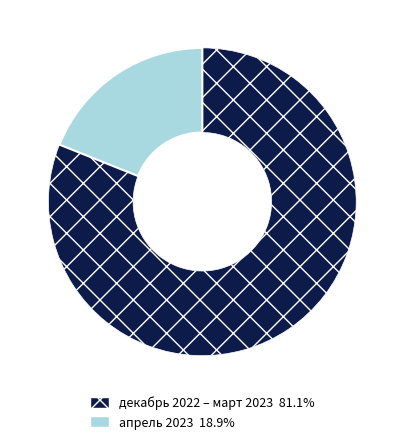

How many segments does this pie chart have?

2